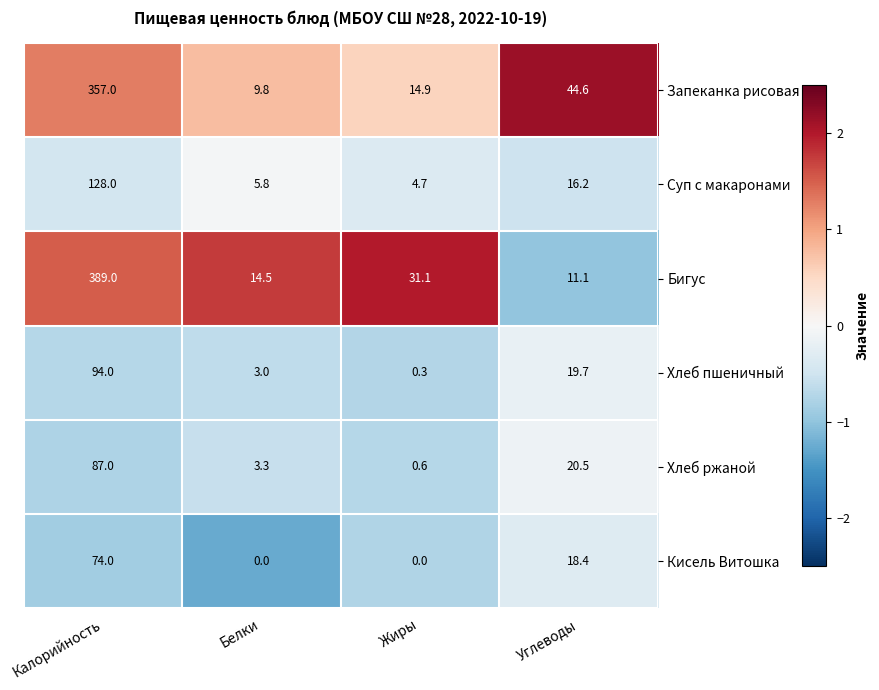

Reading left to right, list all the values displayed in this chart.

Запеканка рисовая: Калорийность=357.0	Белки=9.8	Жиры=14.9	Углеводы=44.6
Суп с макаронами: Калорийность=128.0	Белки=5.8	Жиры=4.7	Углеводы=16.2
Бигус: Калорийность=389.0	Белки=14.5	Жиры=31.1	Углеводы=11.1
Хлеб пшеничный: Калорийность=94.0	Белки=3.0	Жиры=0.3	Углеводы=19.7
Хлеб ржаной: Калорийность=87.0	Белки=3.3	Жиры=0.6	Углеводы=20.5
Кисель Витошка: Калорийность=74.0	Белки=0.0	Жиры=0.0	Углеводы=18.4